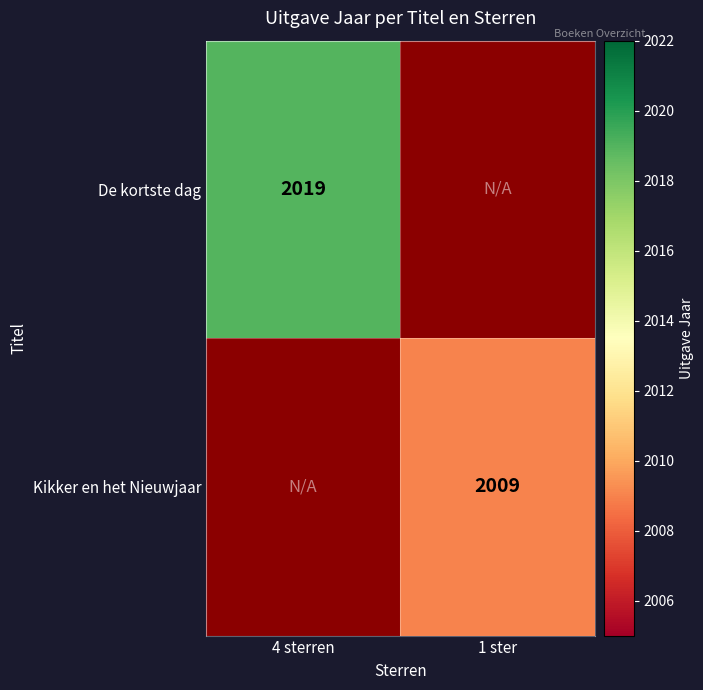

Which label corresponds to the smallest value in the chart?

1 ster